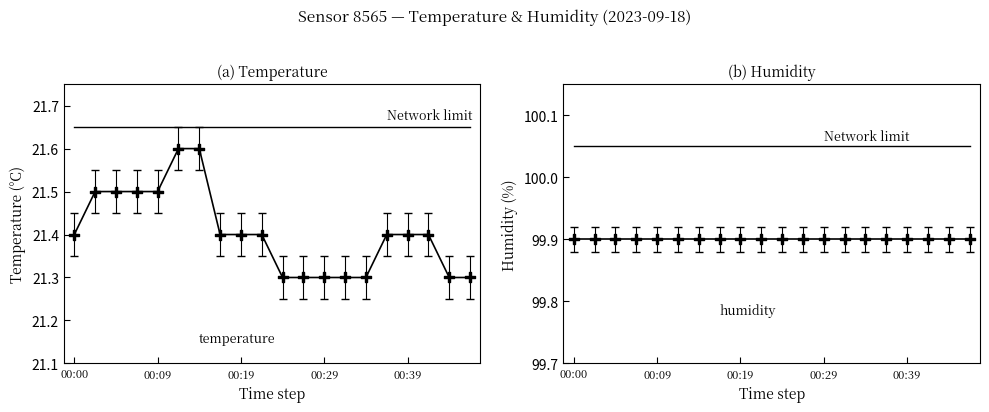

The humidity series shows 99.9 at 15. True or false?

True